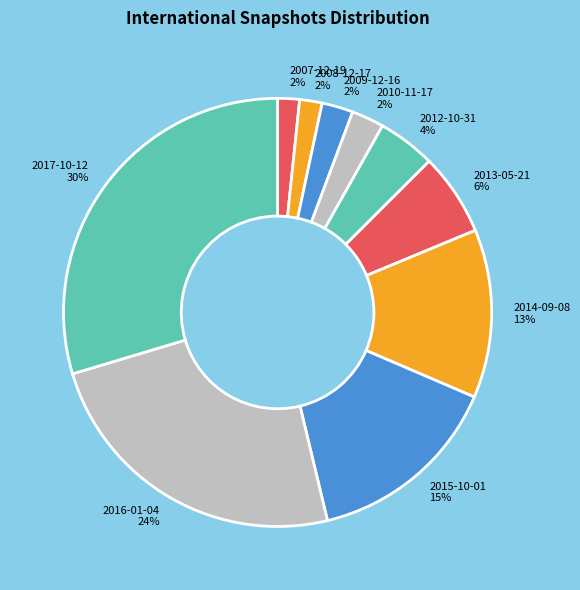

Approximately how many times larger is the value at 2009-12-16 compared to 2012-10-31?

0.5